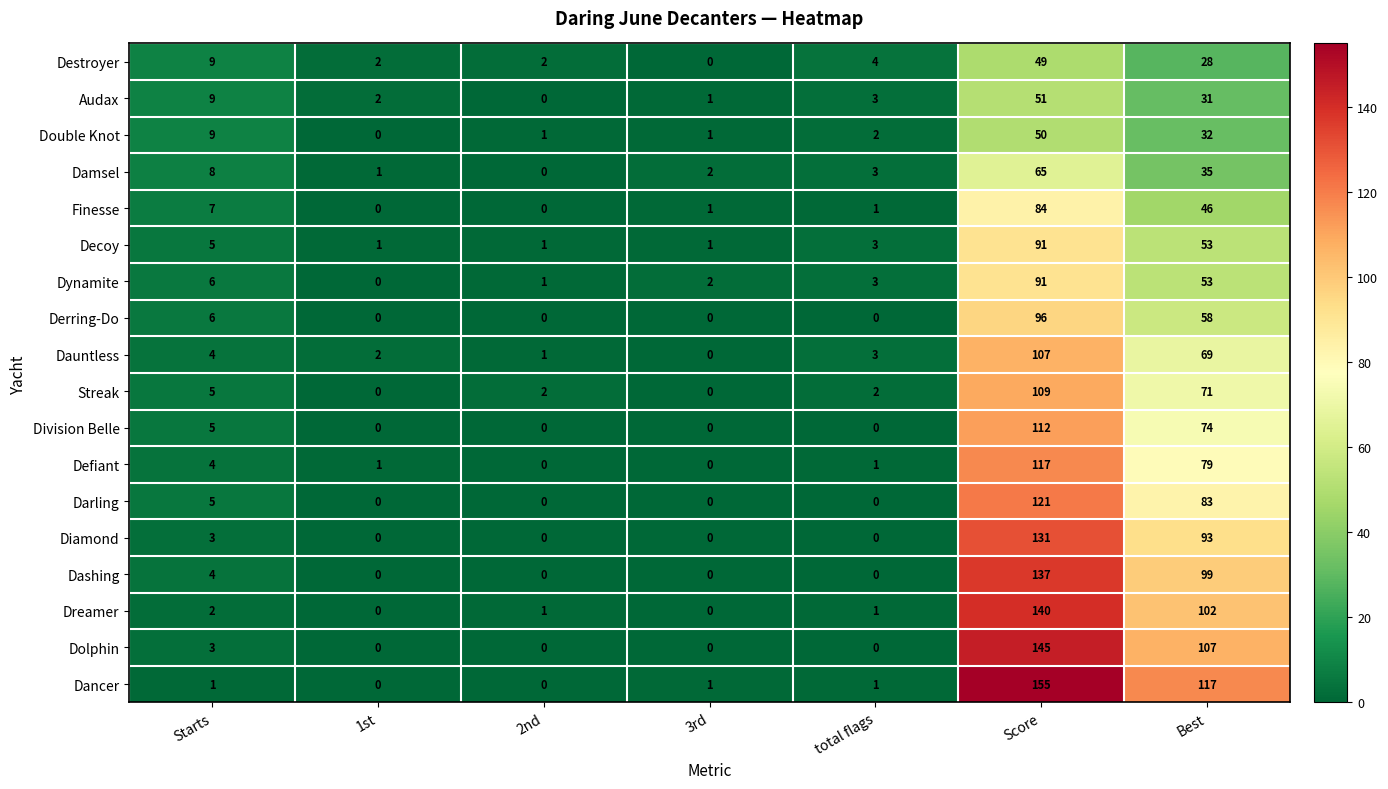

True or false: Division Belle has a value of 101 at Best.

False